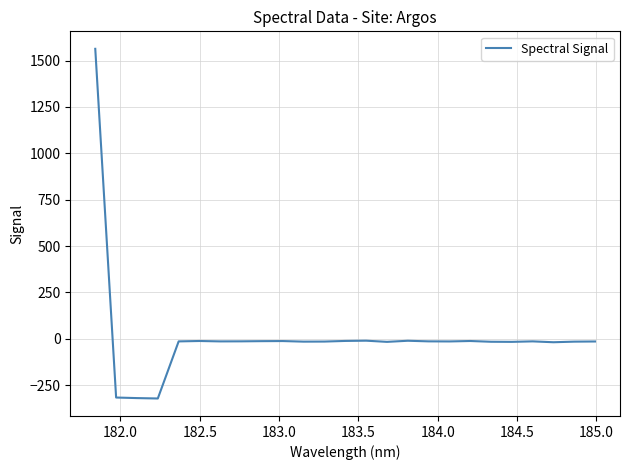

What is the difference between the maximum and minimum values?

1884.9